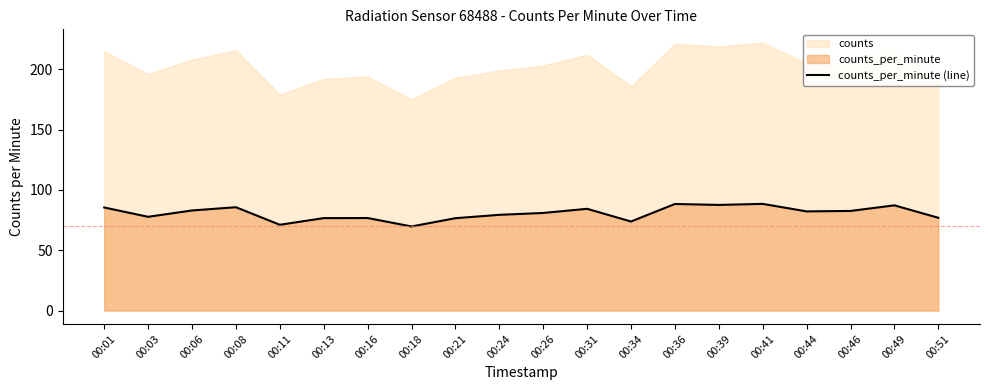

What is the sum of all values?

1614.0